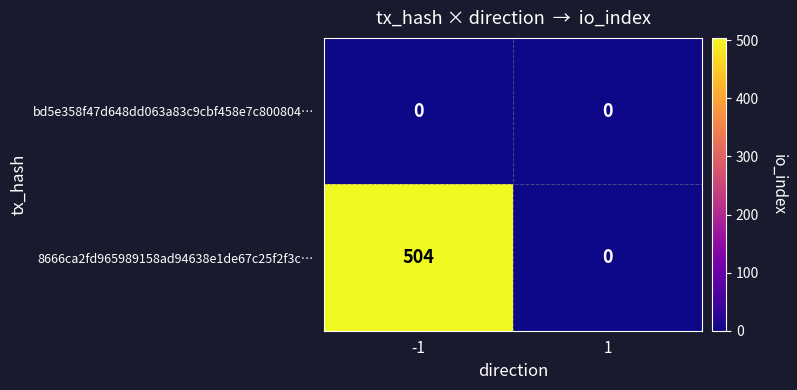

True or false: 8666ca2fd965989158ad94638e1de67c25f2f3c… has a value of 851 at -1.

False